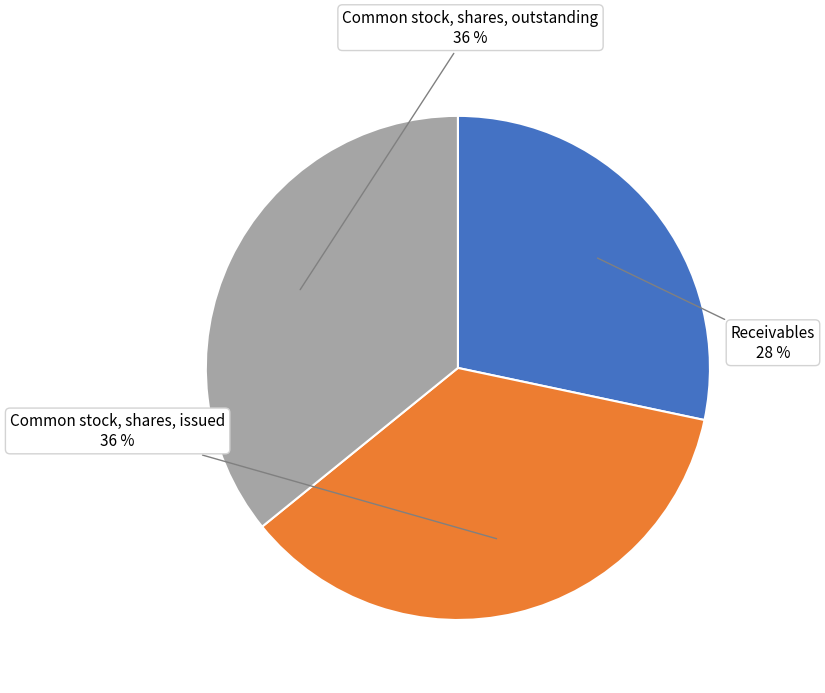

Is Common stock, shares, outstanding the majority of the pie?

No